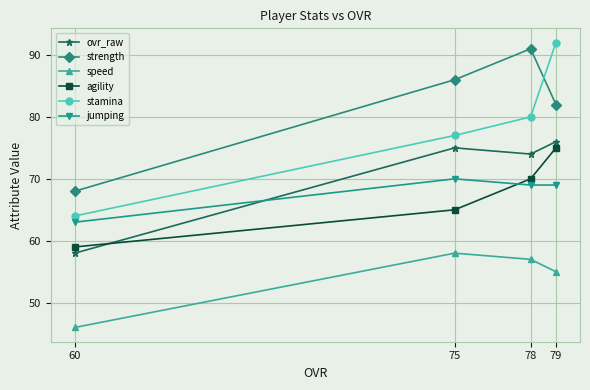

Count the number of data series in this chart.

6